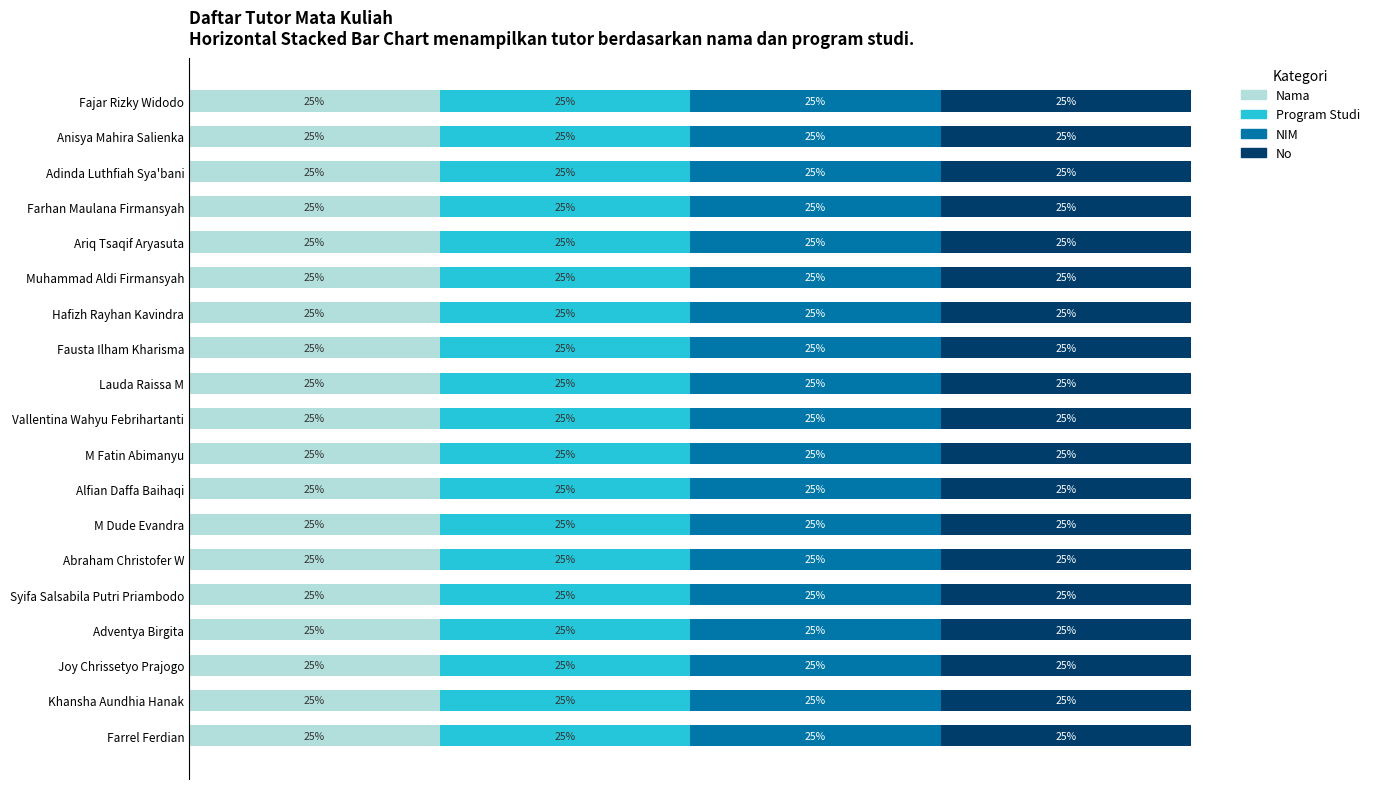

Rank the categories by value from highest to lowest.

Fajar Rizky Widodo, Anisya Mahira Salienka, Adinda Luthfiah Sya'bani, Farhan Maulana Firmansyah, Ariq Tsaqif Aryasuta, Muhammad Aldi Firmansyah, Hafizh Rayhan Kavindra, Fausta Ilham Kharisma, Lauda Raissa M, Vallentina Wahyu Febrihartanti, M Fatin Abimanyu, Alfian Daffa Baihaqi, M Dude Evandra, Abraham Christofer W, Syifa Salsabila Putri Priambodo, Adventya Birgita, Joy Chrissetyo Prajogo, Khansha Aundhia Hanak, Farrel Ferdian